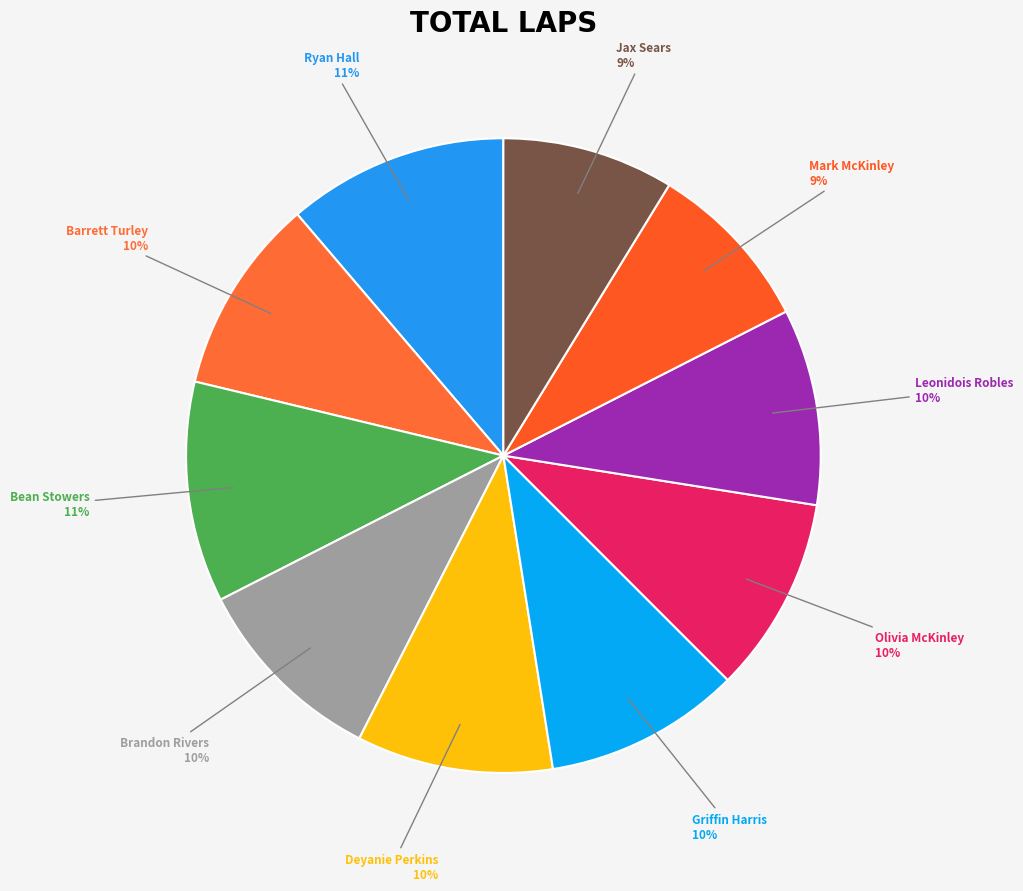

How many slices are in this pie chart?

10